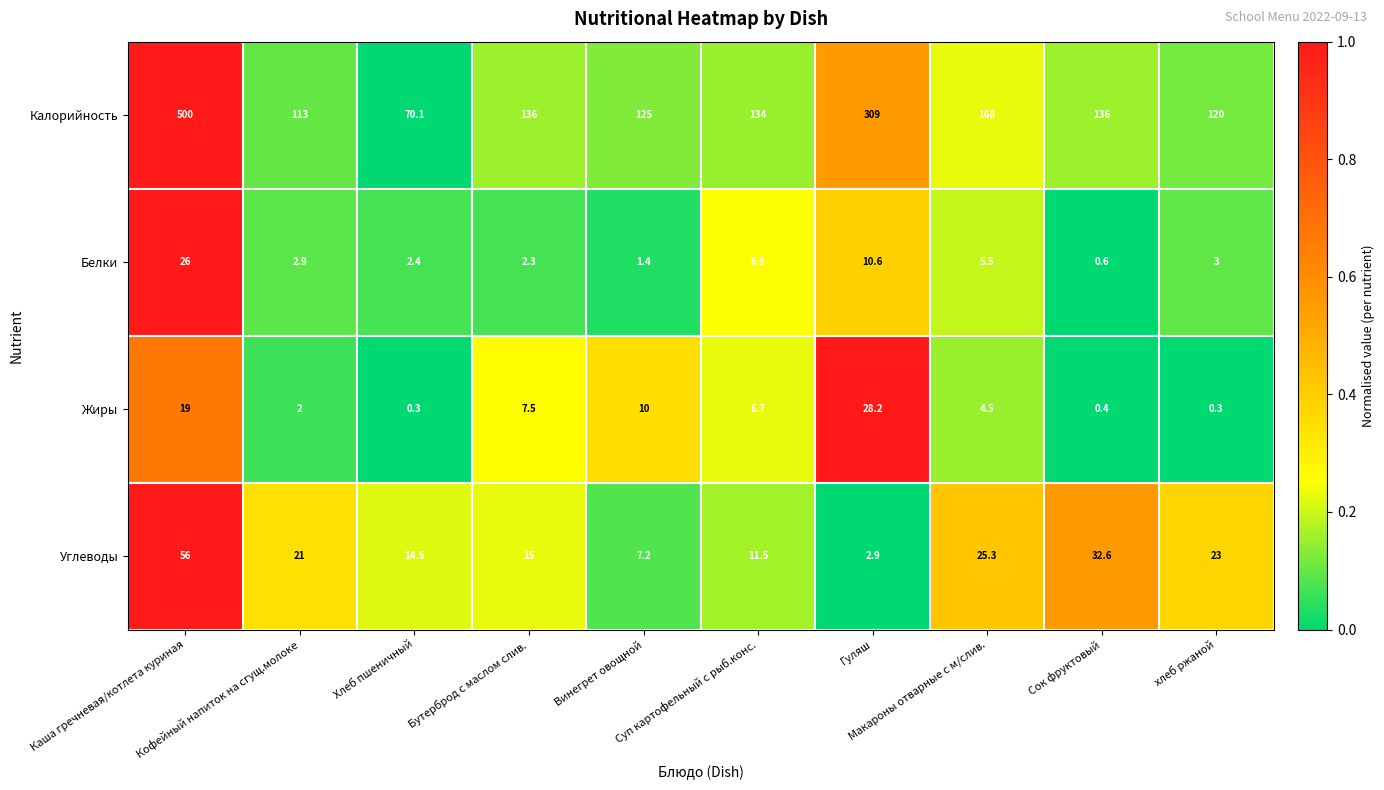

What is the difference between the maximum and minimum values in the Углеводы series?

53.1